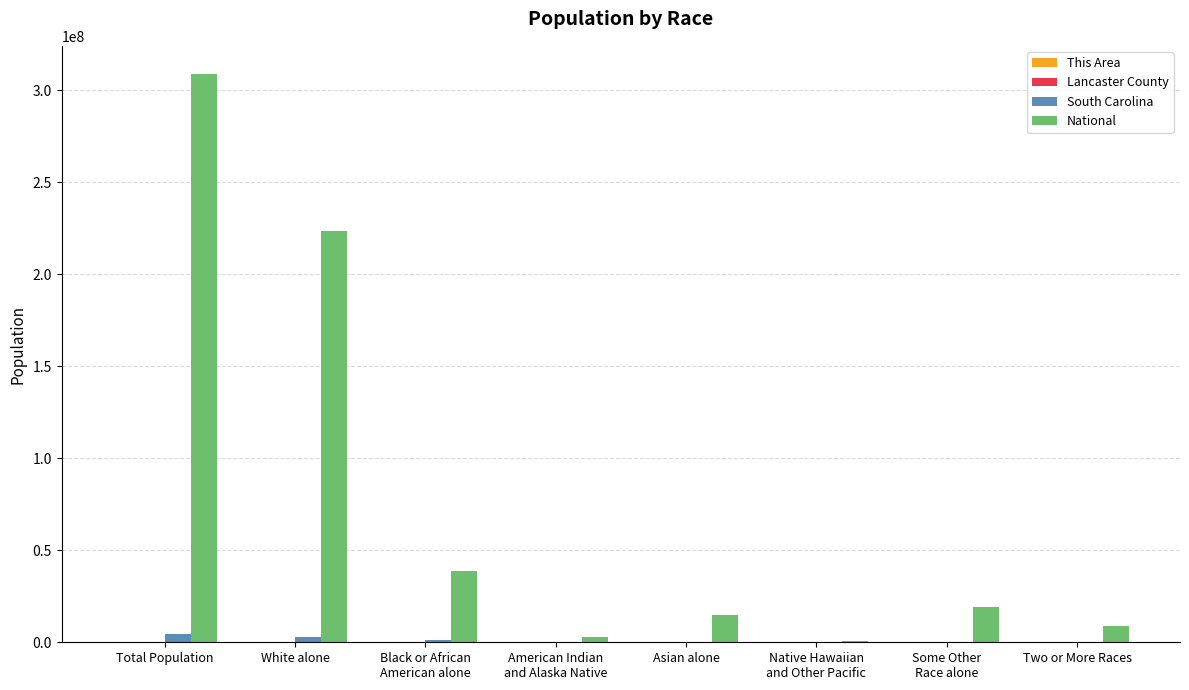

What is the difference between the South Carolina values at Black or African
American alone and Native Hawaiian
and Other Pacific?

1287978